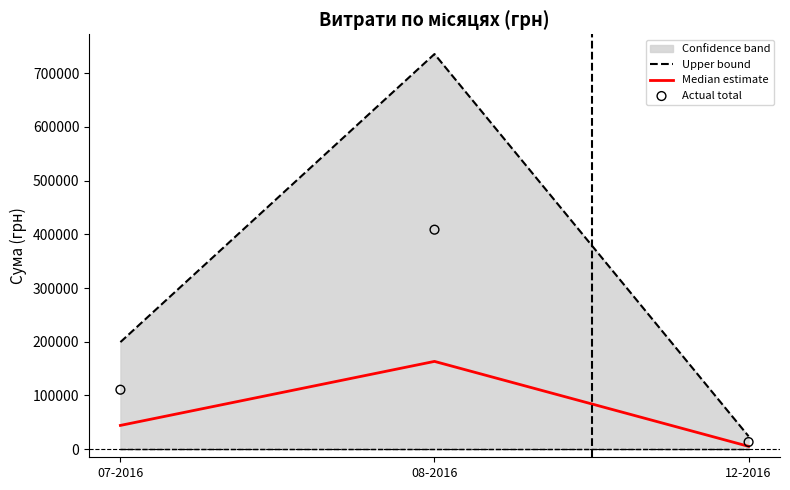

What is the total value across all series at 08-2016?

1307606.7